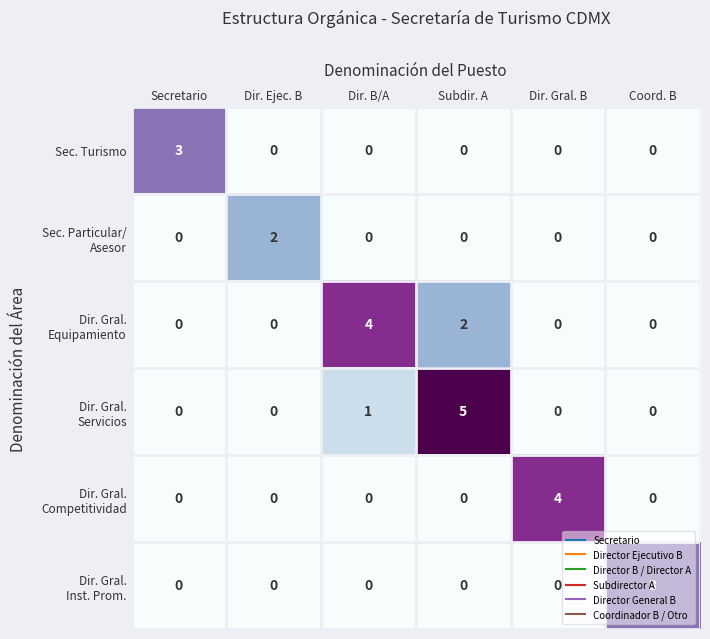

At how many categories does at least one series exceed 0?

6